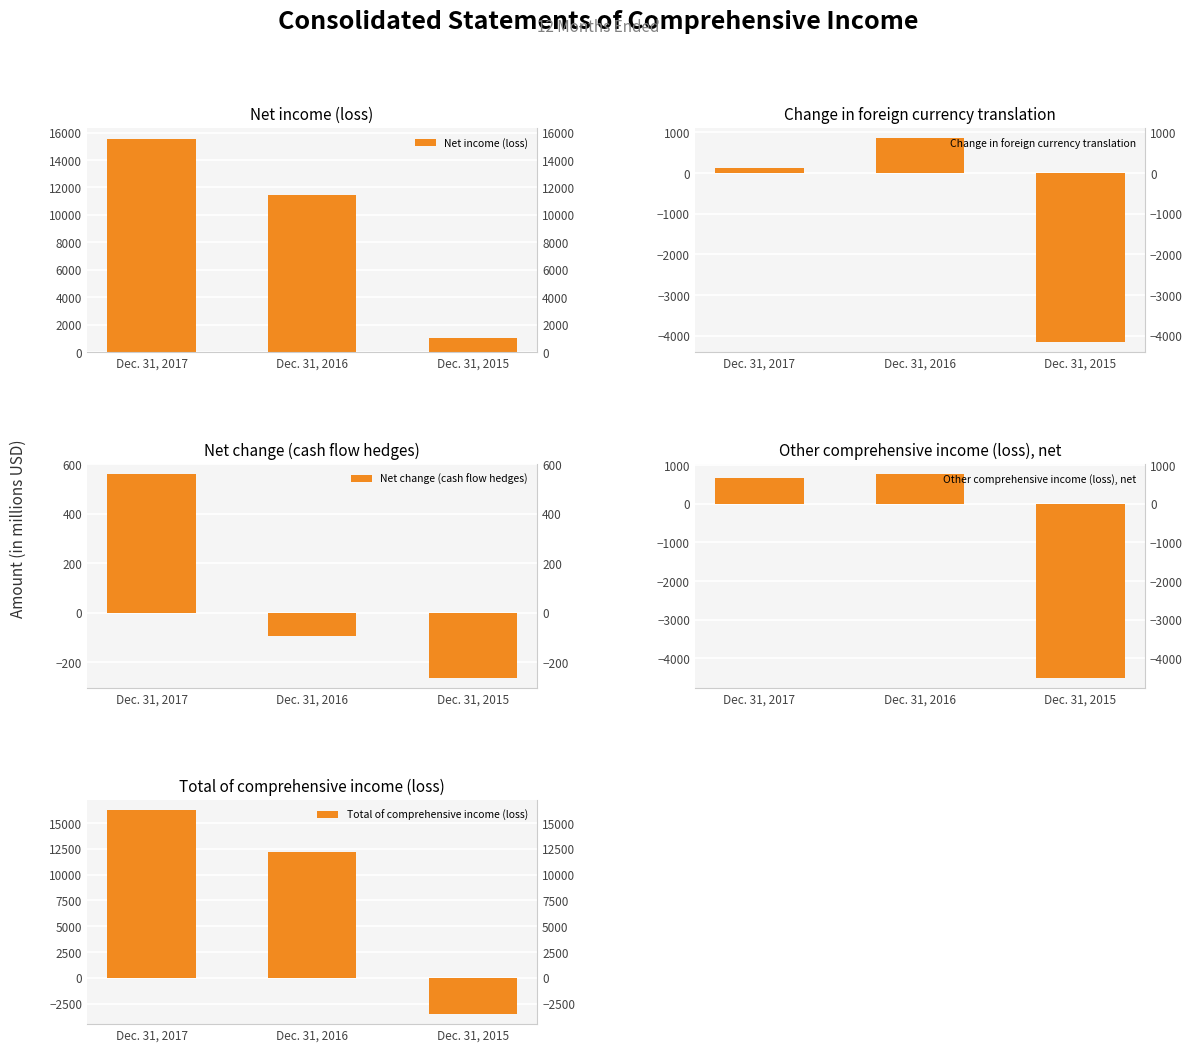

How many values in the Total of comprehensive income (loss) series are below 12197?

1